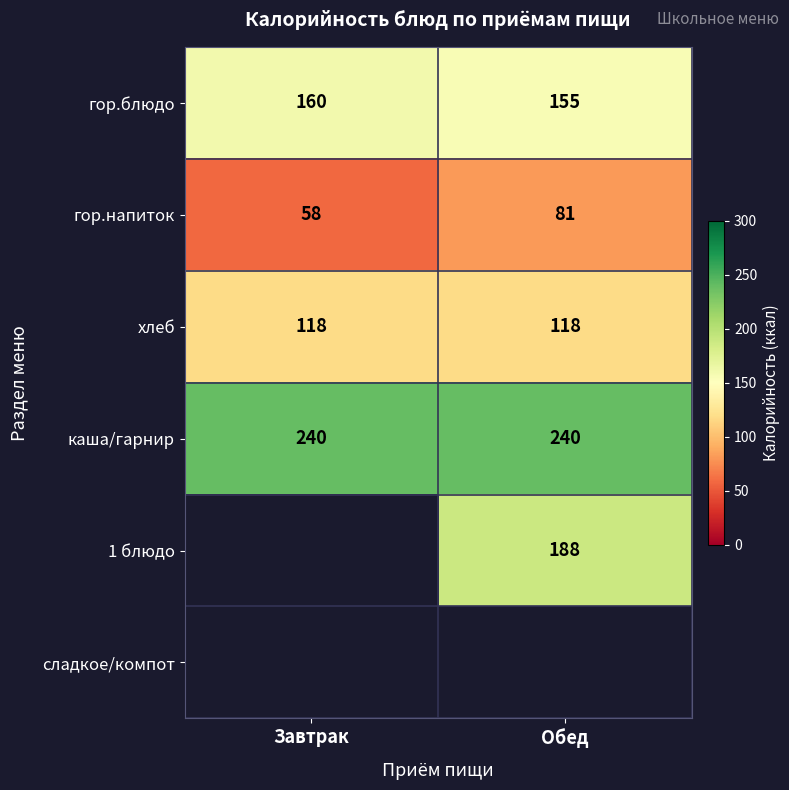

Which has a higher value, Завтрак or Обед?

Завтрак